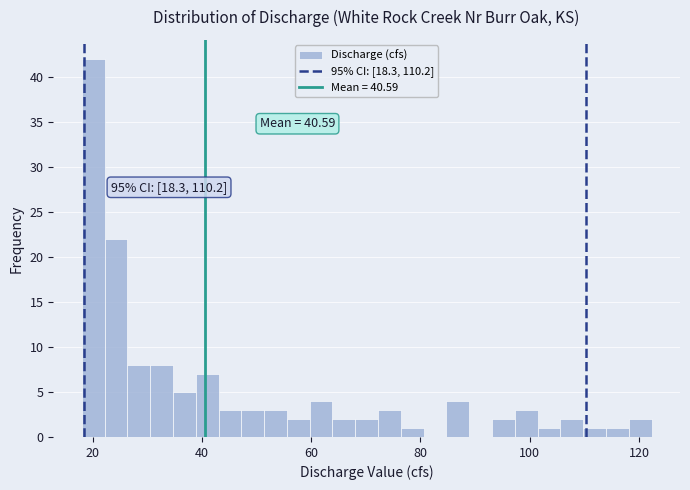

Around what value on the x-axis is the tallest bar? Give the approximate position of its centre, as read against the axis.

20